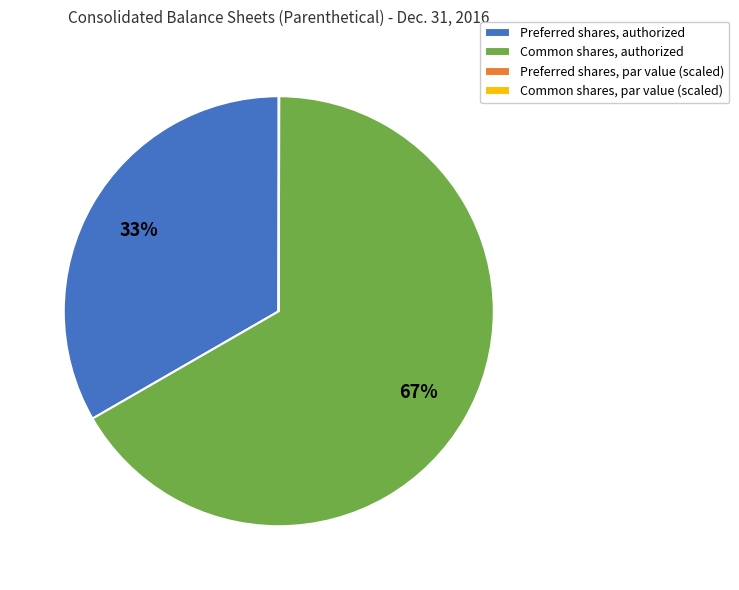

What percentage is the Preferred shares, authorized slice, to the nearest percent?

33%